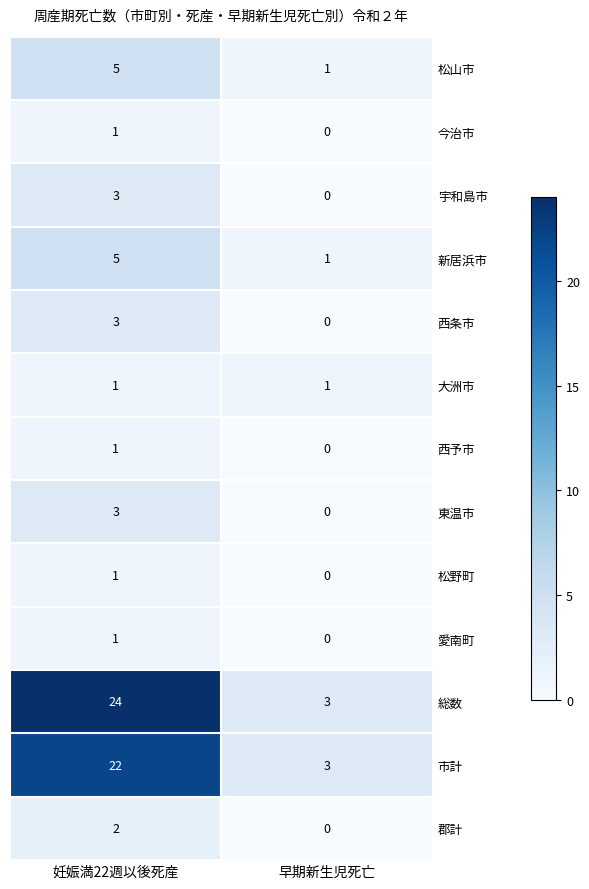

The value of 西予市 at 妊娠満22週以後死産 is 0. True or false?

False